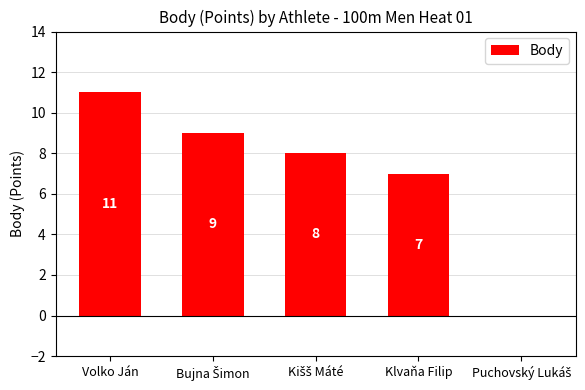

Which label corresponds to the largest value in the chart?

Volko Ján